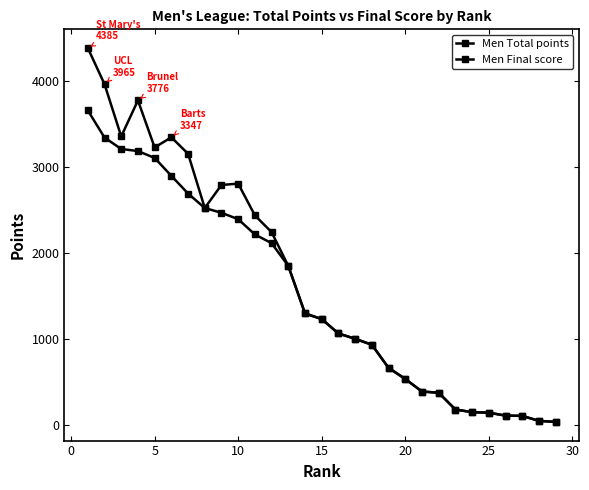

Is this an area chart (filled region under the line)?

No